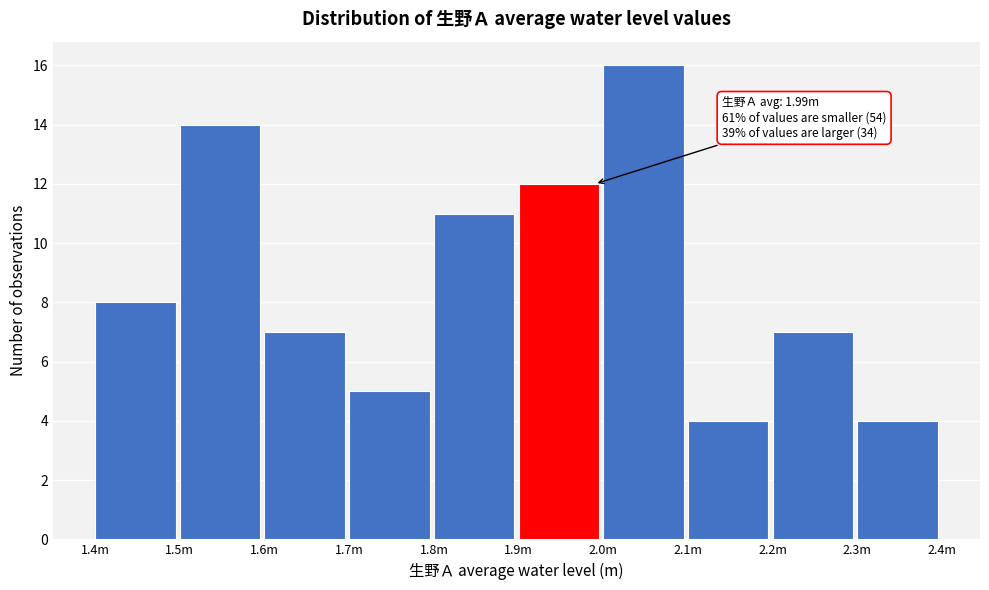

Reading left to right, list all the values displayed in this chart.

1.4m=8	1.5m=14	1.6m=7	1.7m=5	1.8m=11	1.9m=12	2.0m=16	2.1m=4	2.2m=7	2.3m=4